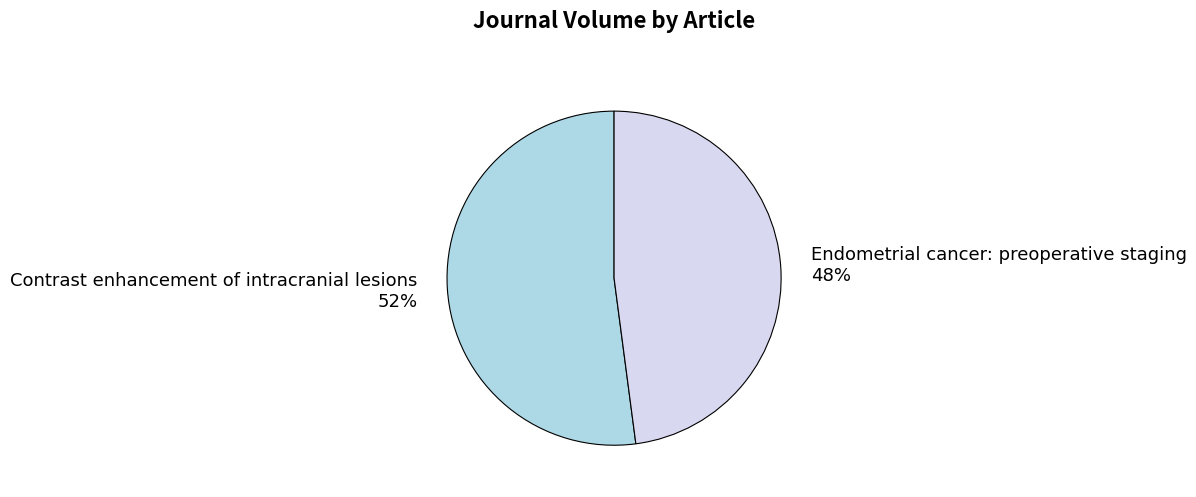

What is the largest slice in the pie chart?

Contrast enhancement of intracranial lesions